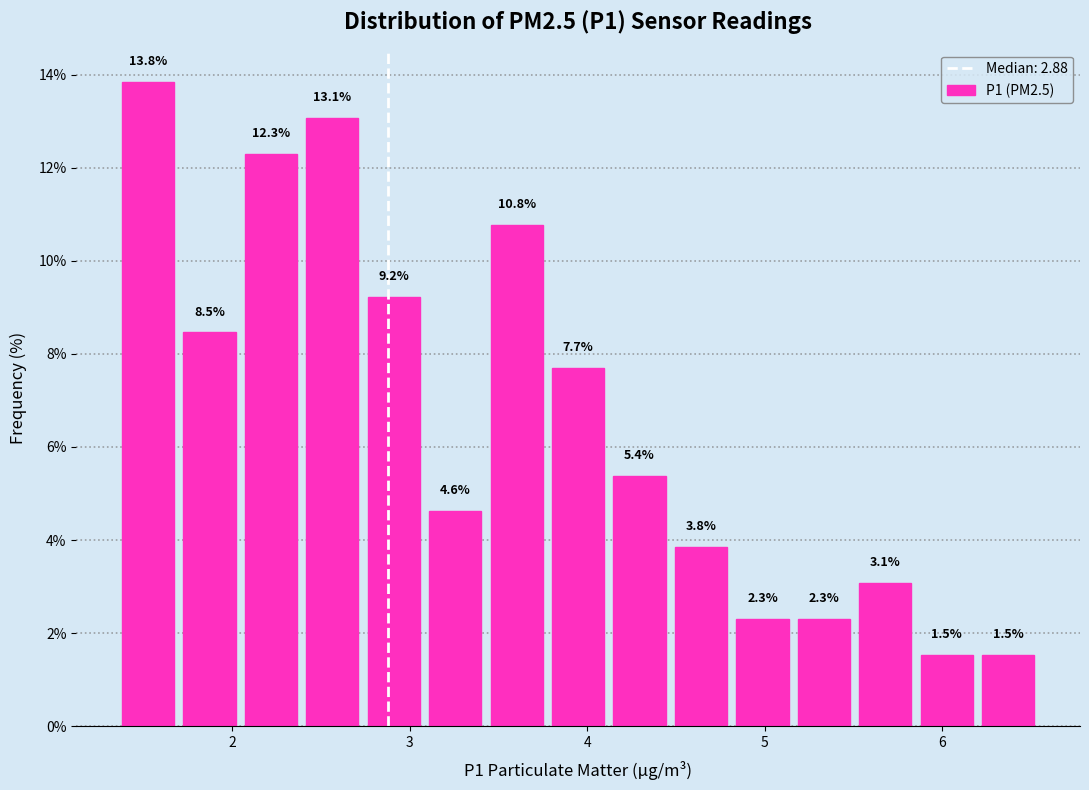

Around what value on the x-axis is the tallest bar? Give the approximate position of its centre, as read against the axis.

1.5